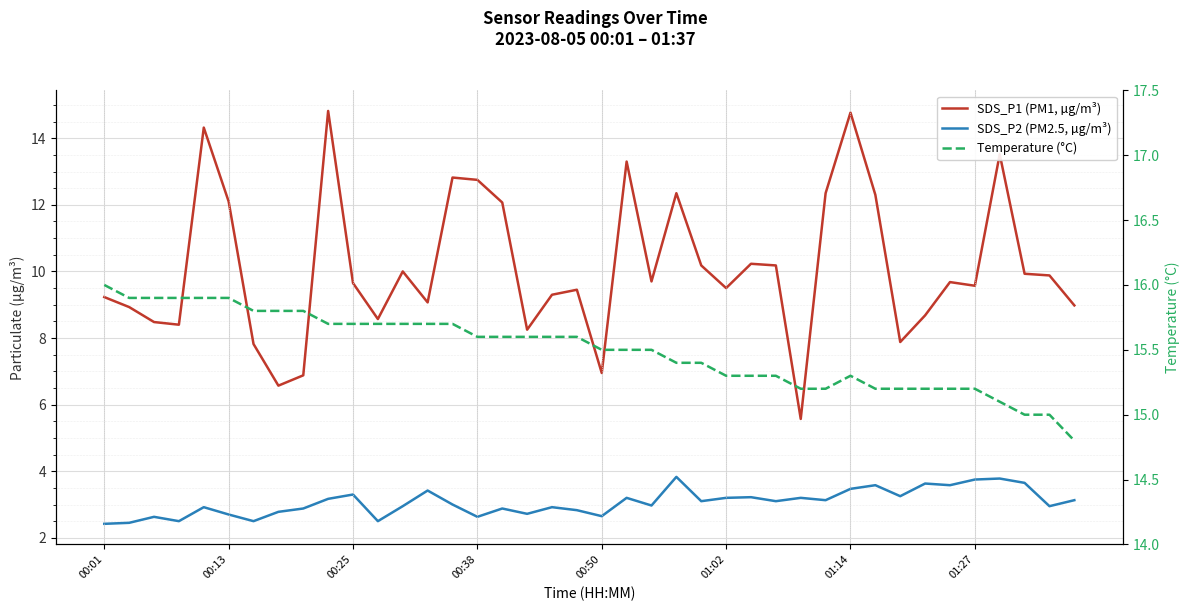

What is the sum of all SDS_P1 (PM1, µg/m³) values?

405.0